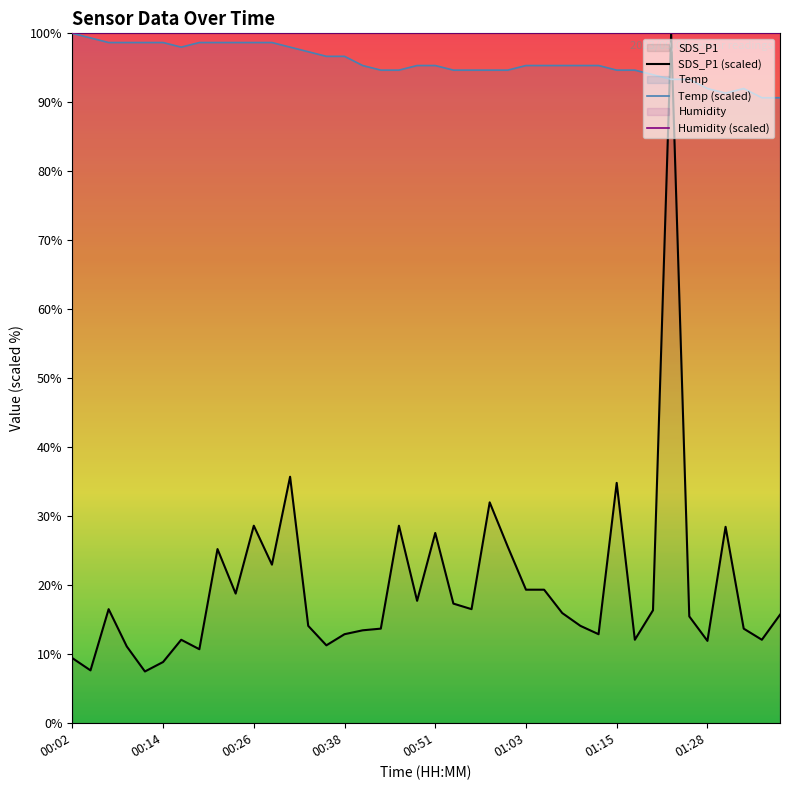

How many times do SDS_P1 (scaled) and Temp (scaled) cross each other?

2